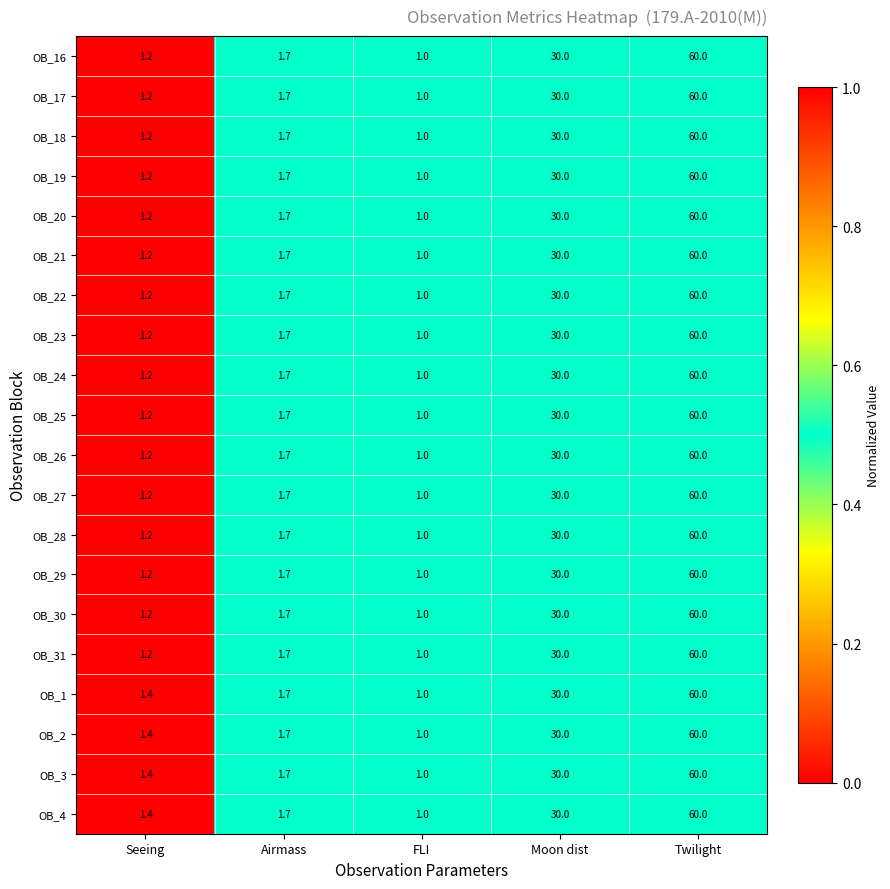

What is the spread (max minus min) of values at Seeing?

0.2